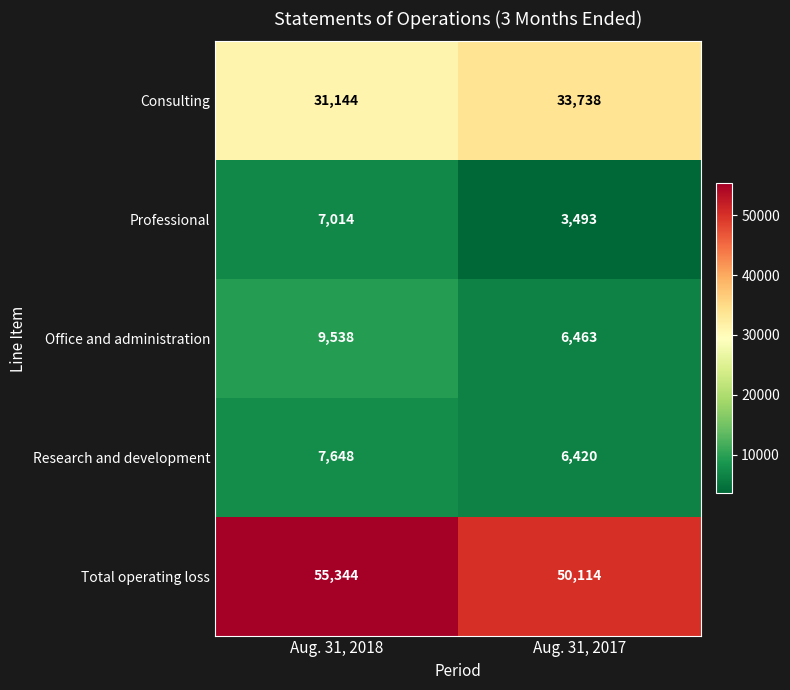

At how many categories does at least one series exceed 34978?

2